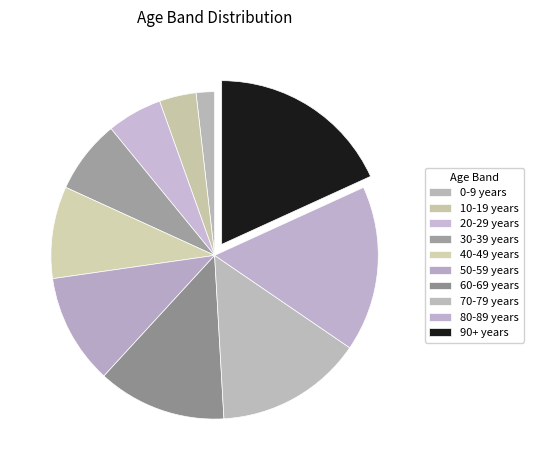

What is the change in value from 30-39 years to 70-79 years?

+4